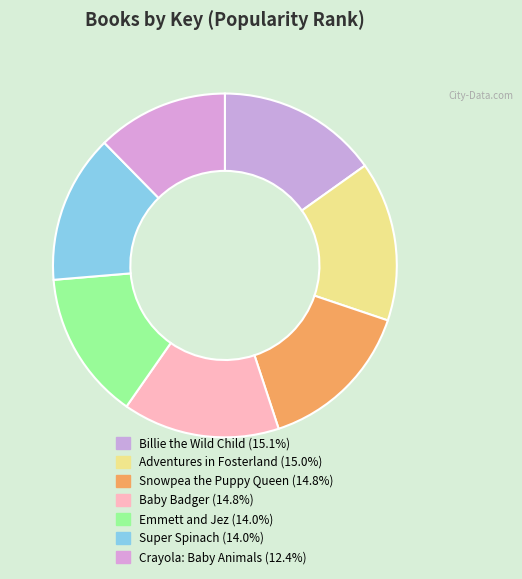

To the nearest percent, what is the combined percentage of Billie the Wild Child and Baby Badger?

30%